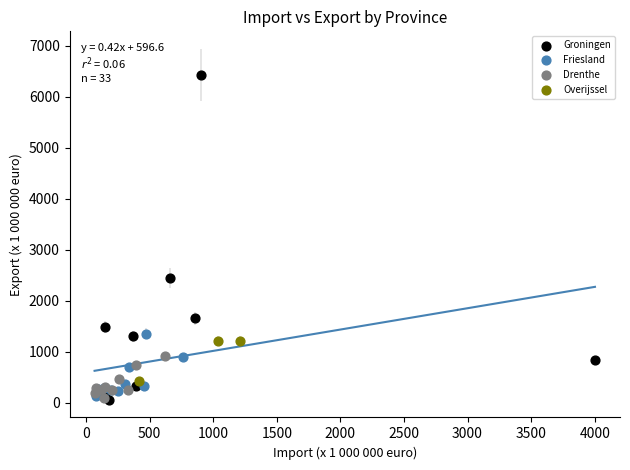

Which series contains the highest Y value?

Groningen